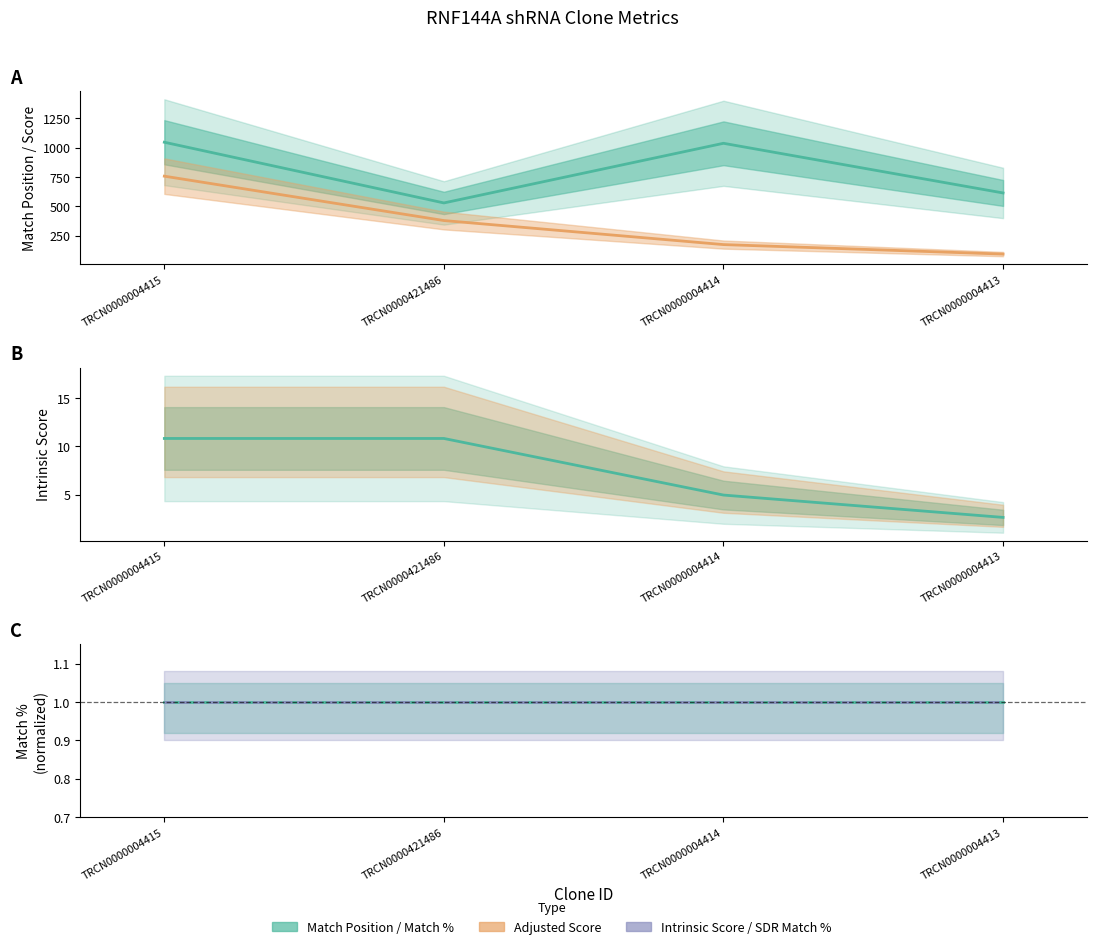

At which category is the sum across all series the highest?

TRCN0000004415